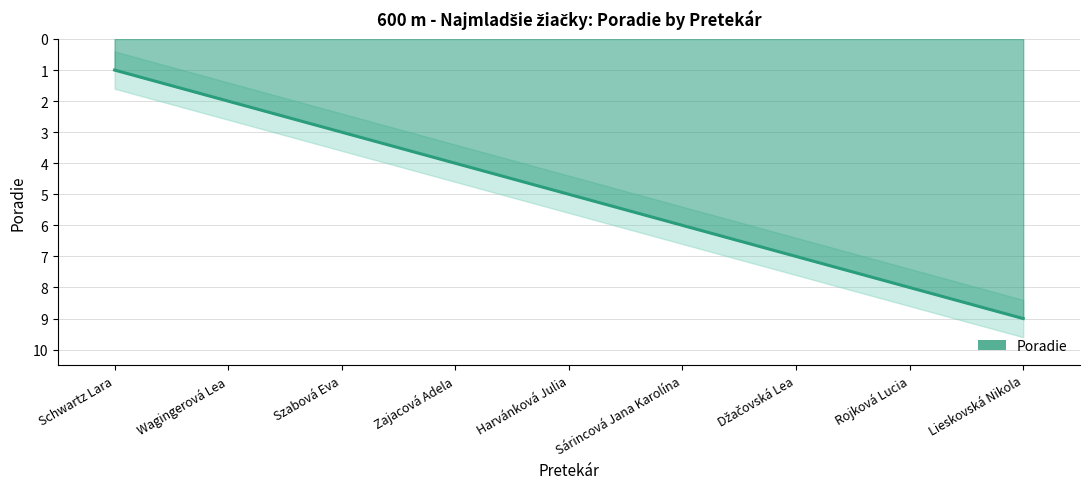

What is the maximum value shown in the chart?

9